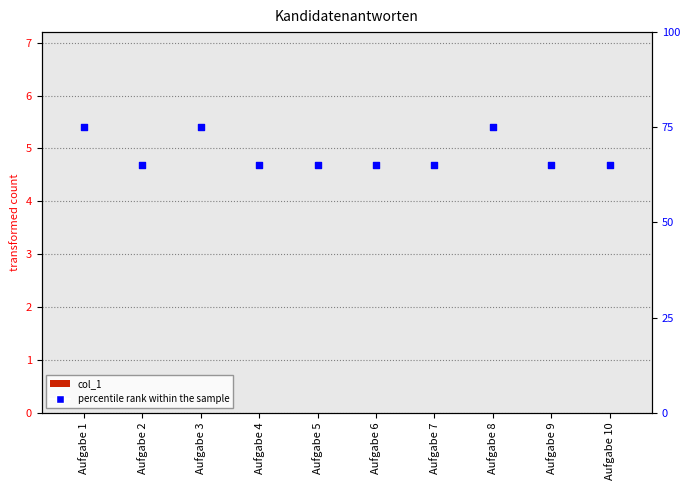

Which series has the largest total across all categories?

percentile rank within the sample